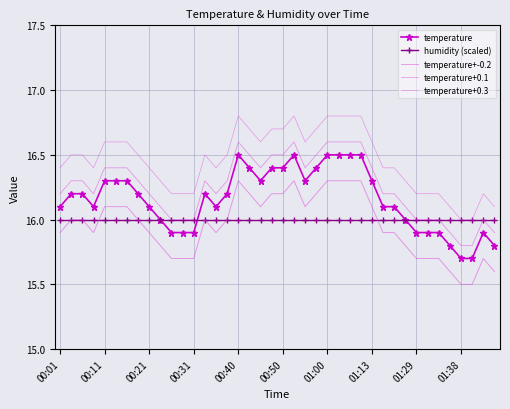

What is the maximum value for temperature+-0.2?

16.3